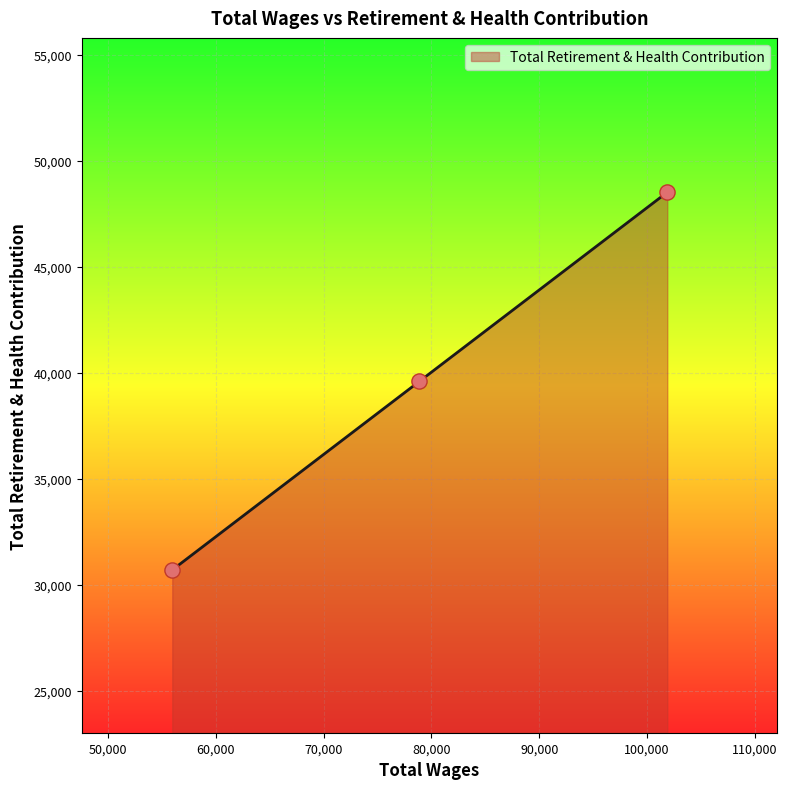

What is the greatest value displayed?

48529